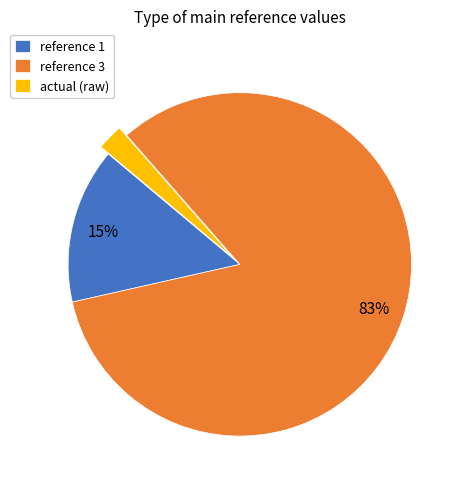

How many slices are in this pie chart?

3